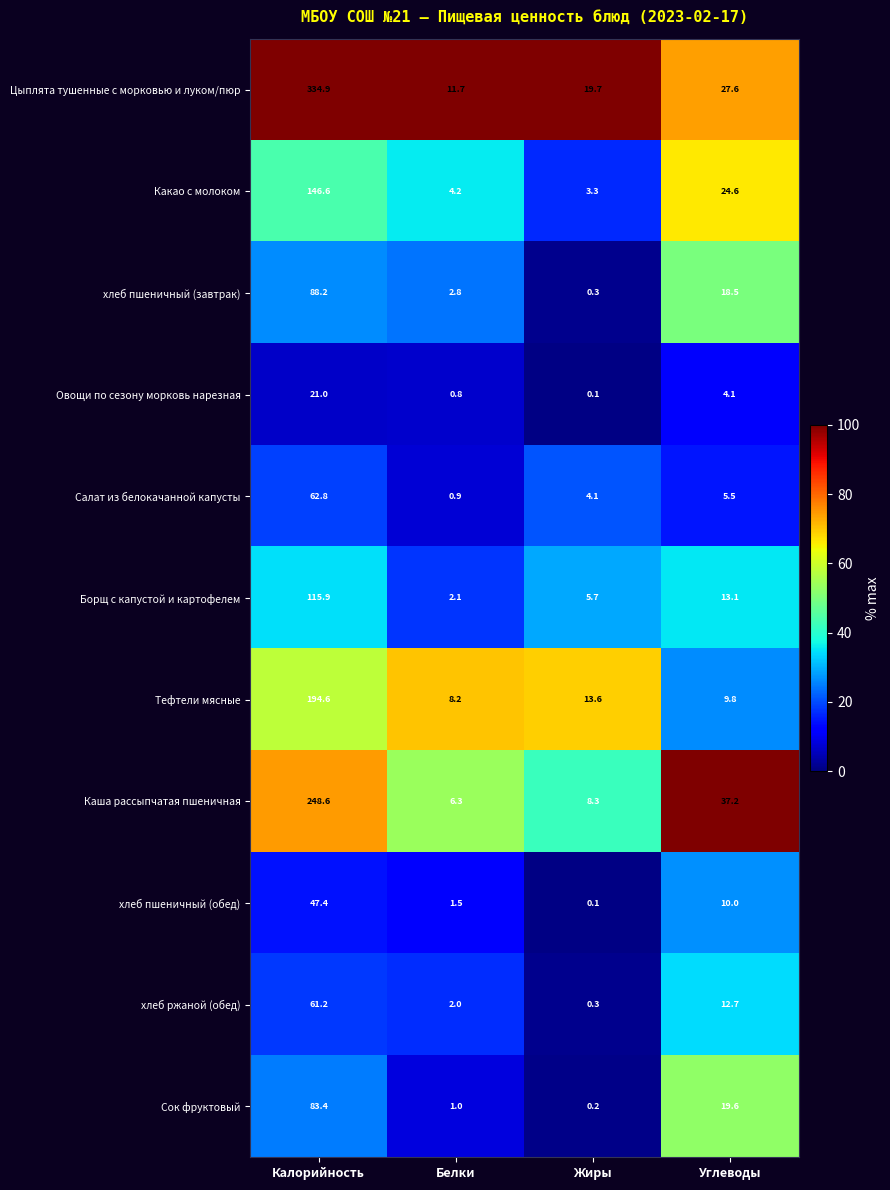

Is it true that хлеб пшеничный (завтрак) equals 128.3 at Калорийность?

False